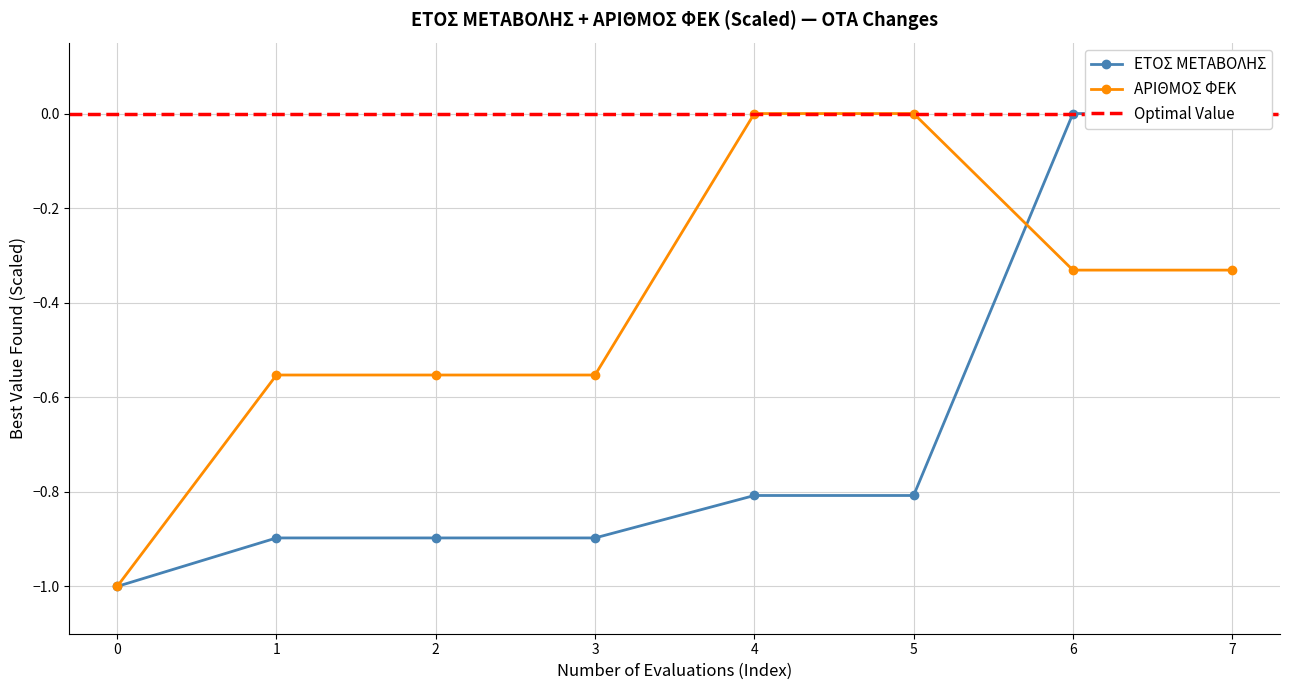

Is it true that ΑΡΙΘΜΟΣ ΦΕΚ equals -0.0 at 5?

True